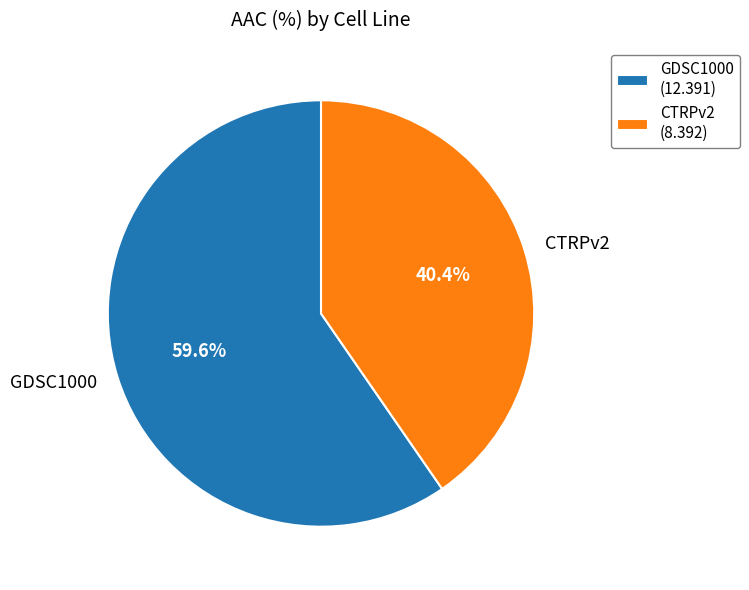

Which has a higher value, GDSC1000 (12.391) or CTRPv2 (8.392)?

GDSC1000 (12.391)